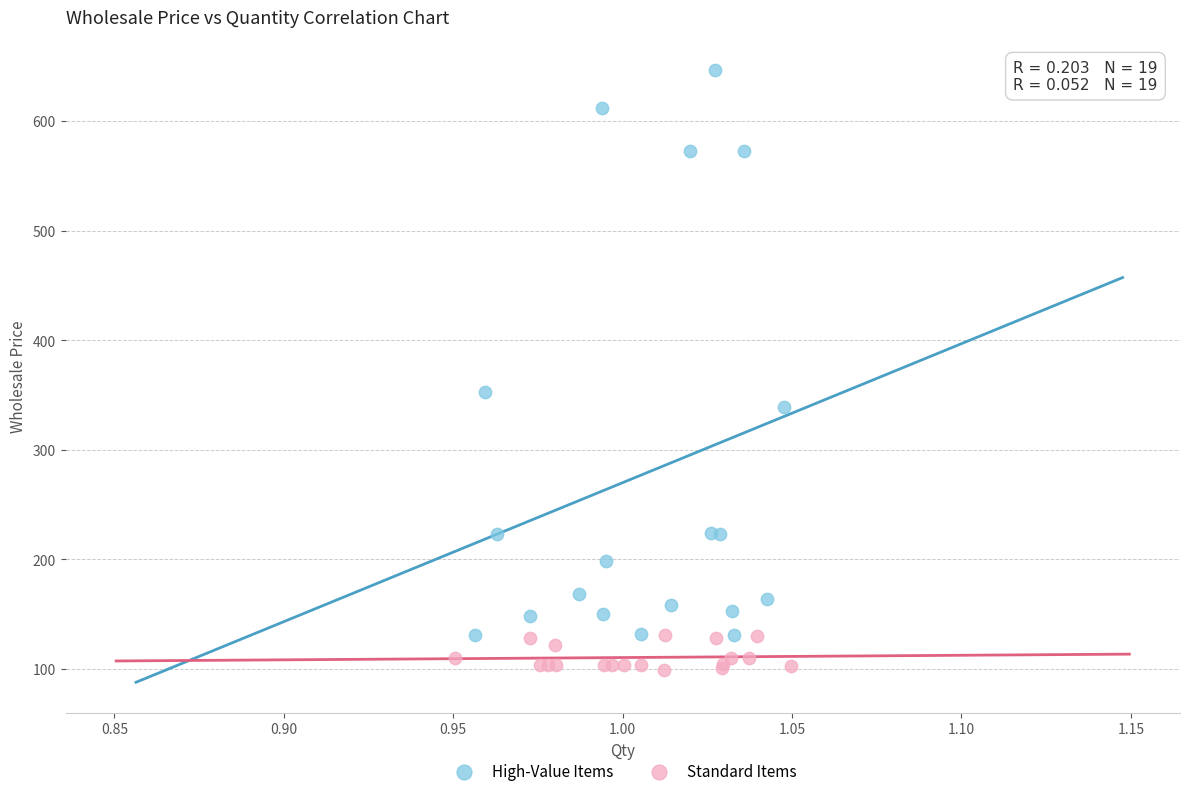

What are all the series names shown in the legend?

High-Value Items, Standard Items